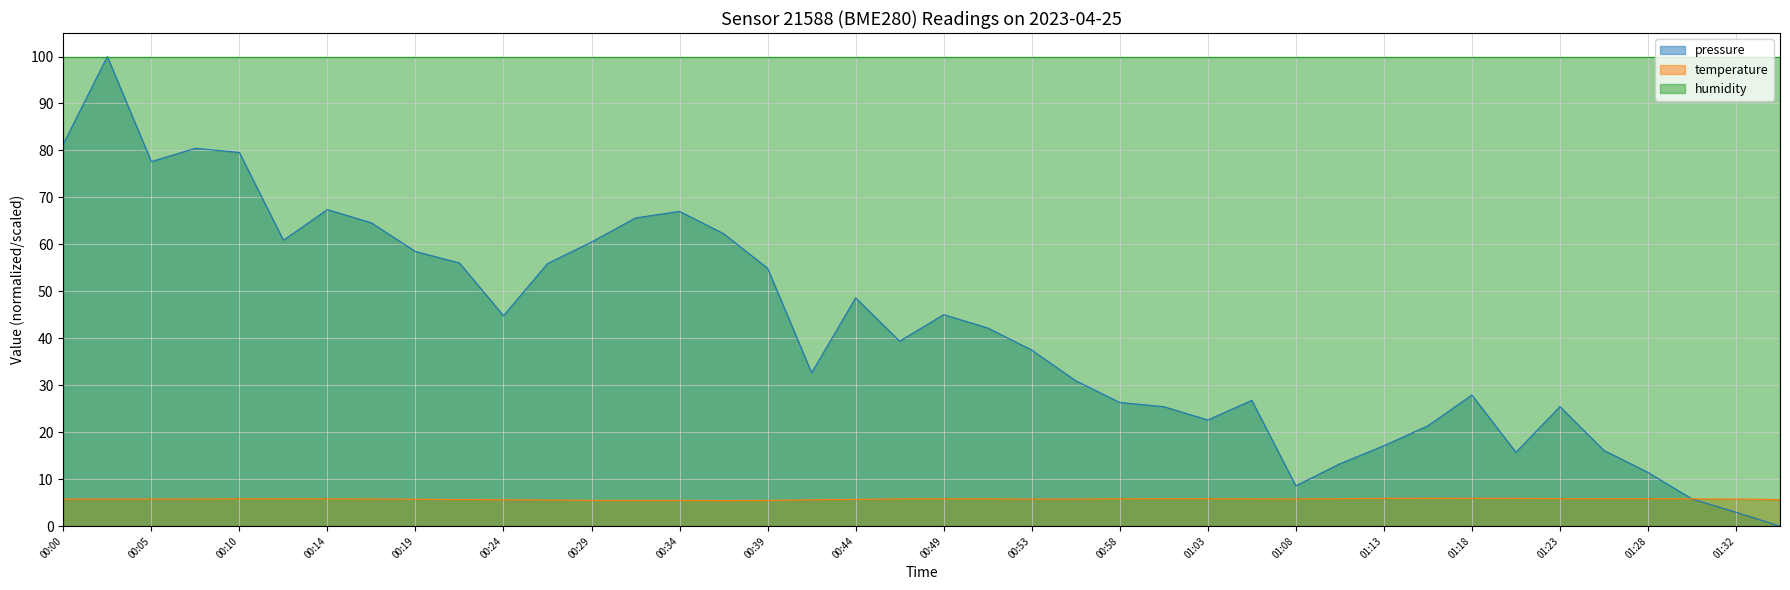

Does the chart display data point markers on the line(s)?

No